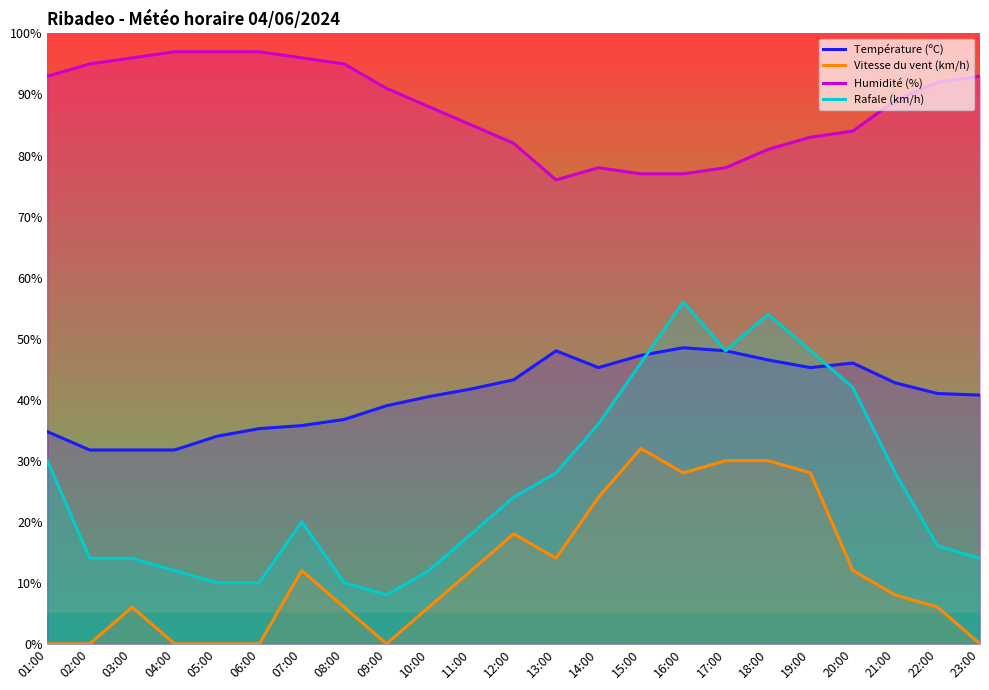

At which category does Température (ºC) reach its first local peak?

13:00